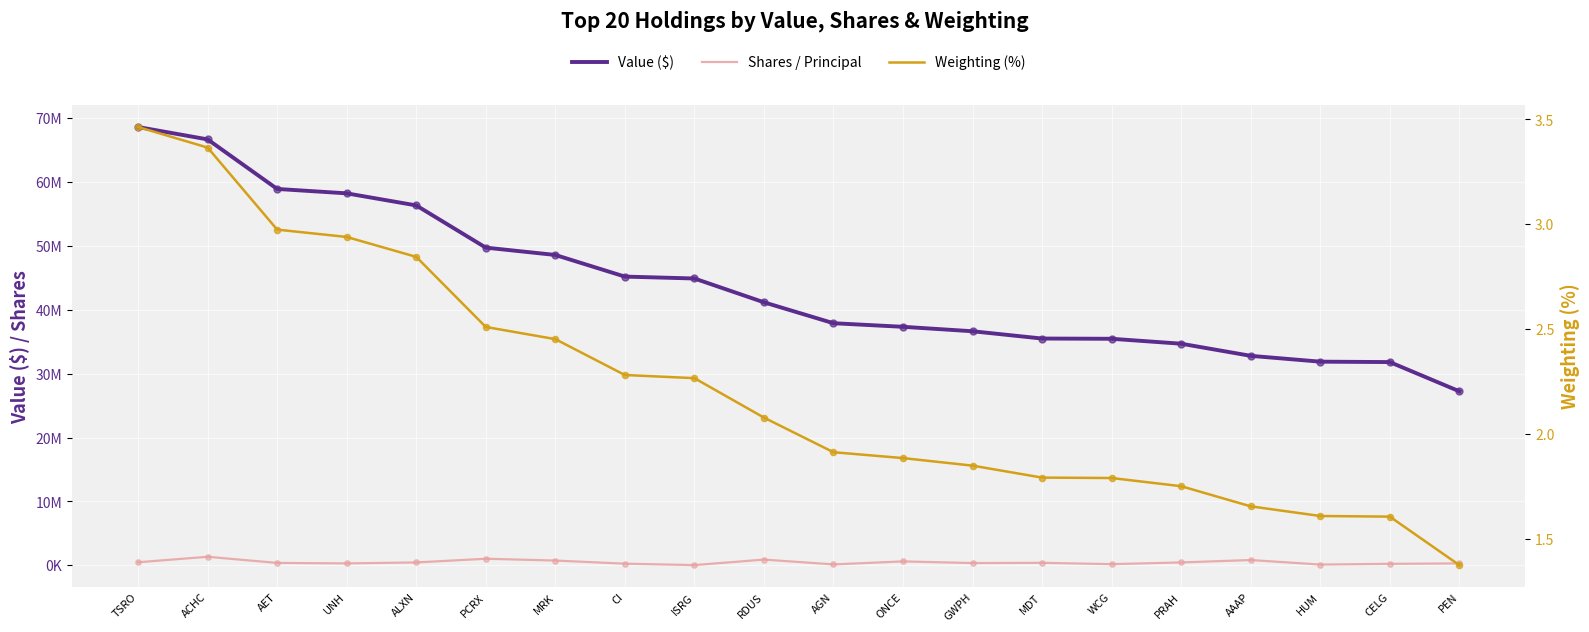

Which series has the largest total across all categories?

Value ($)